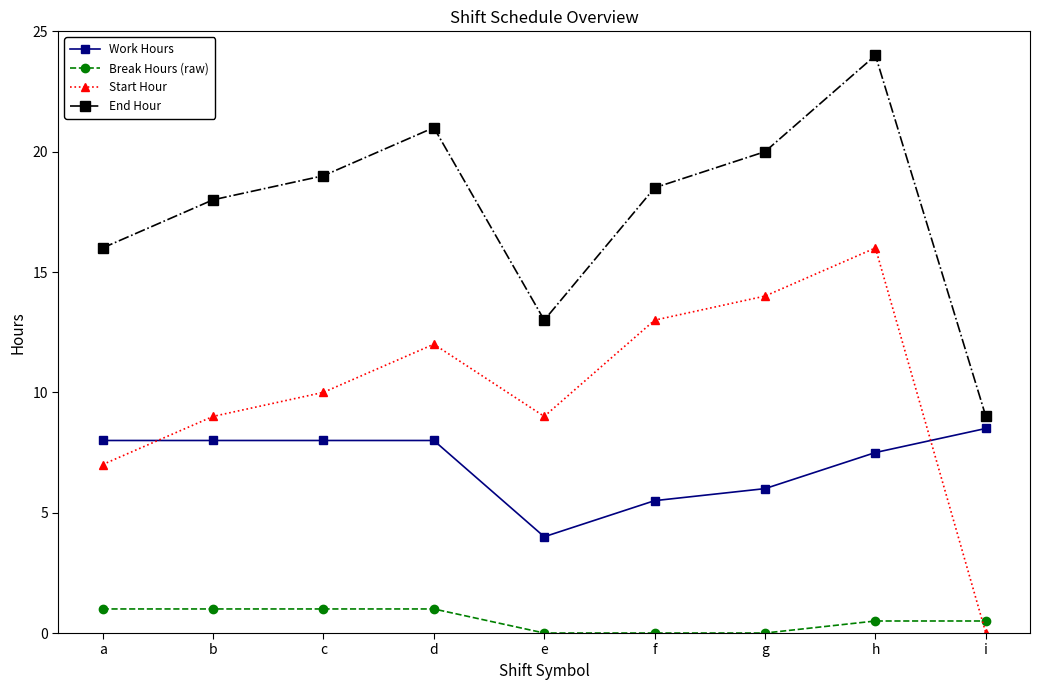

Which category has the lowest value in the Start Hour series?

i